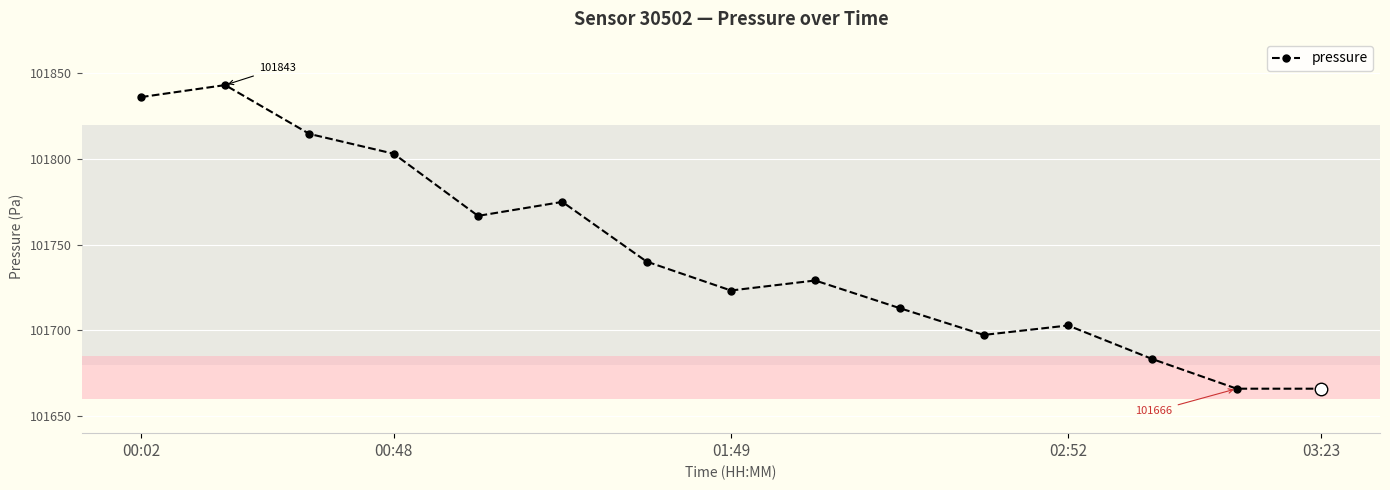

What is the average value?

101743.9